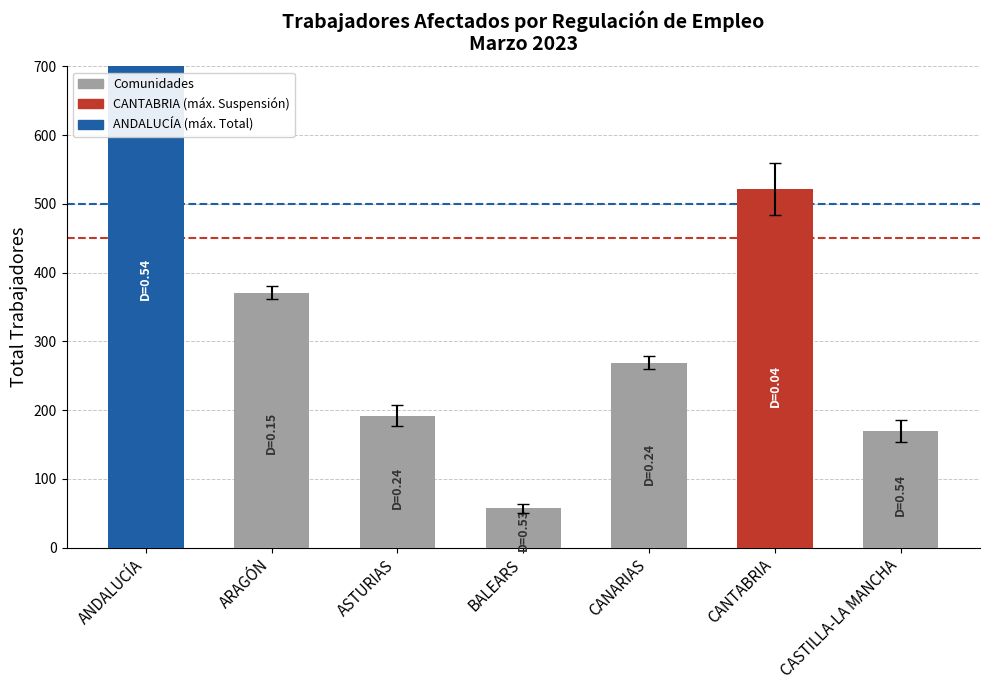

What position from the right is BALEARS?

4